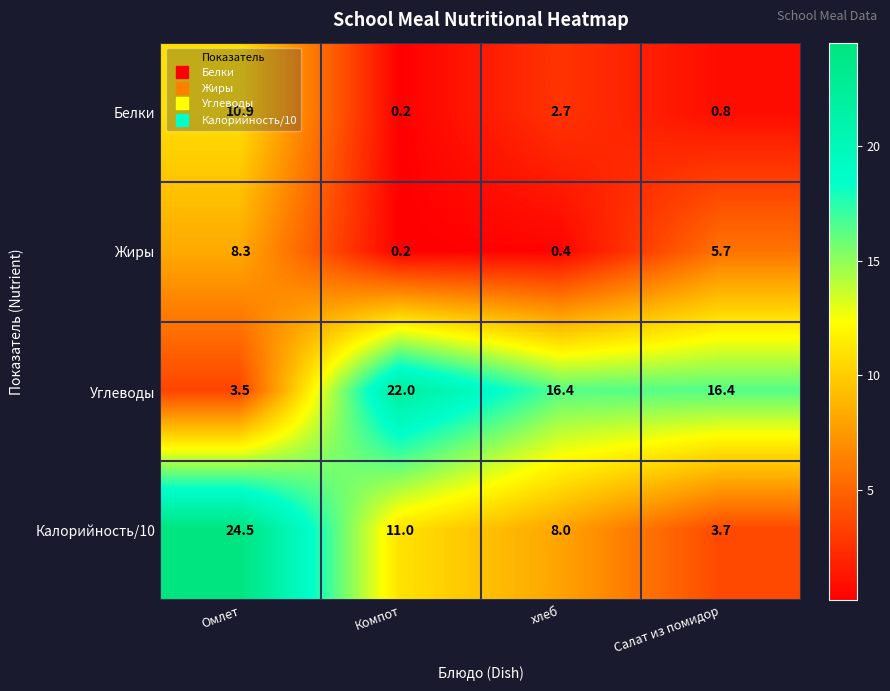

Count the number of categories in the chart.

4